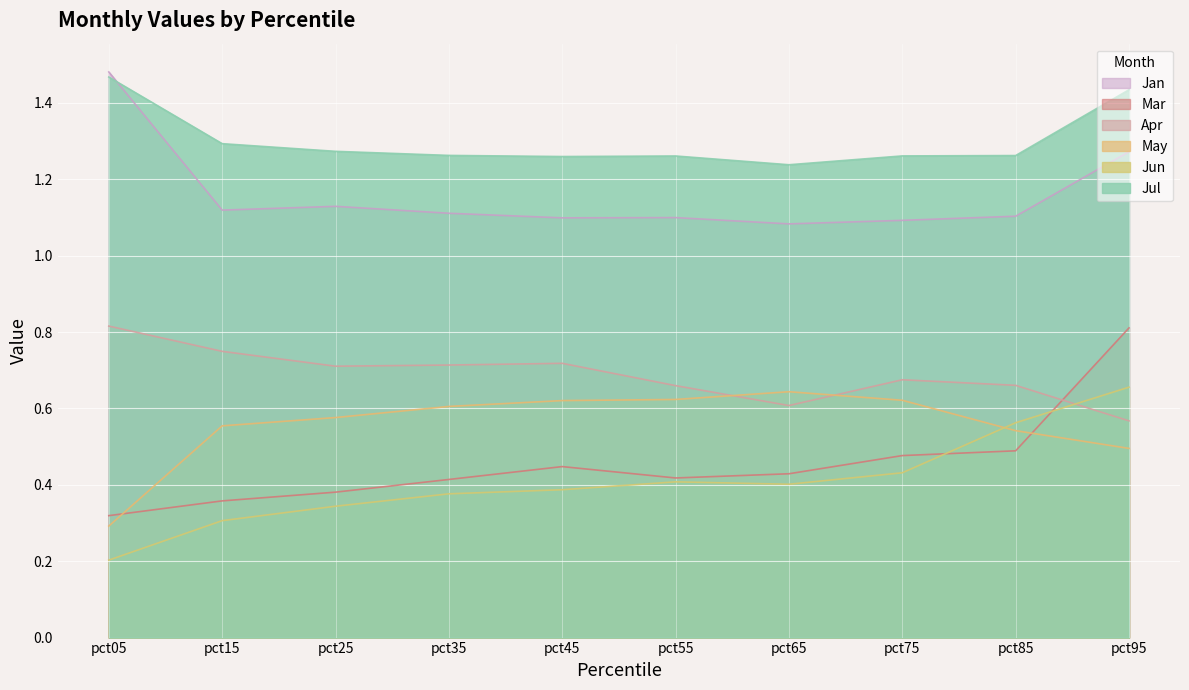

The Jul series shows 1.3 at pct25. True or false?

True